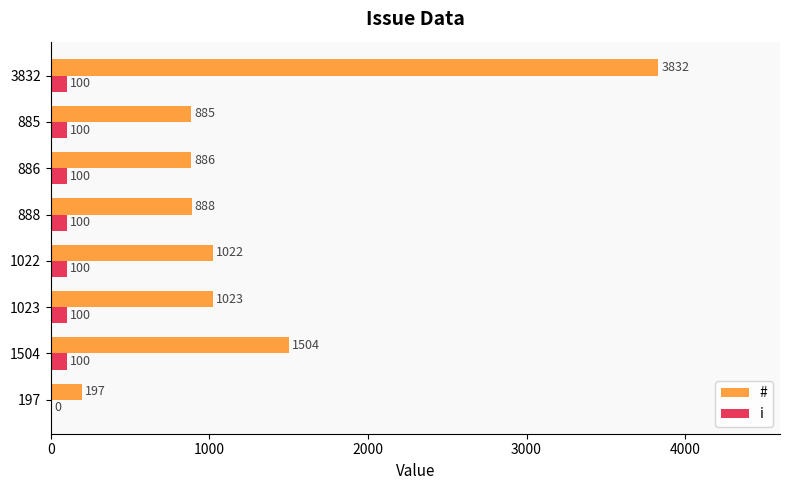

Is it true that # equals 1023 at 1023?

True